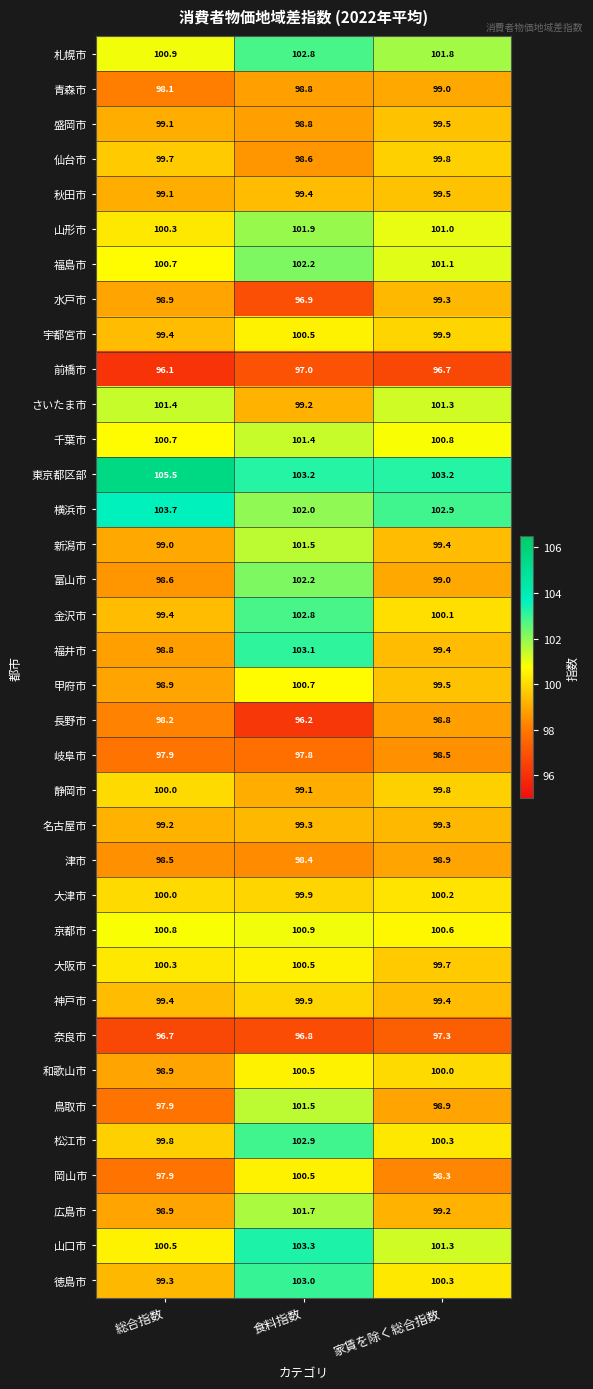

At which category is the sum across all series the highest?

食料指数